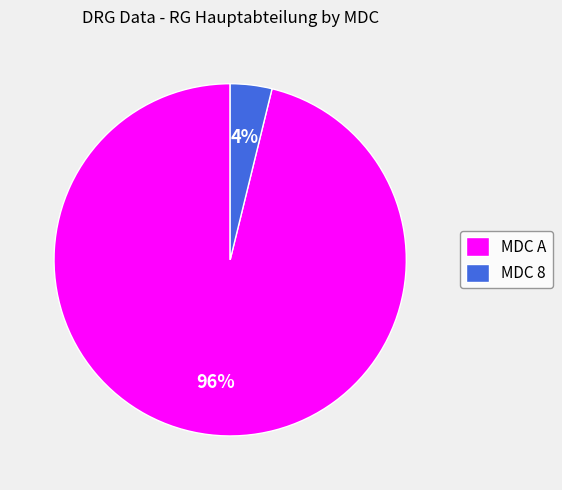

Which category has the biggest portion of the pie?

MDC A